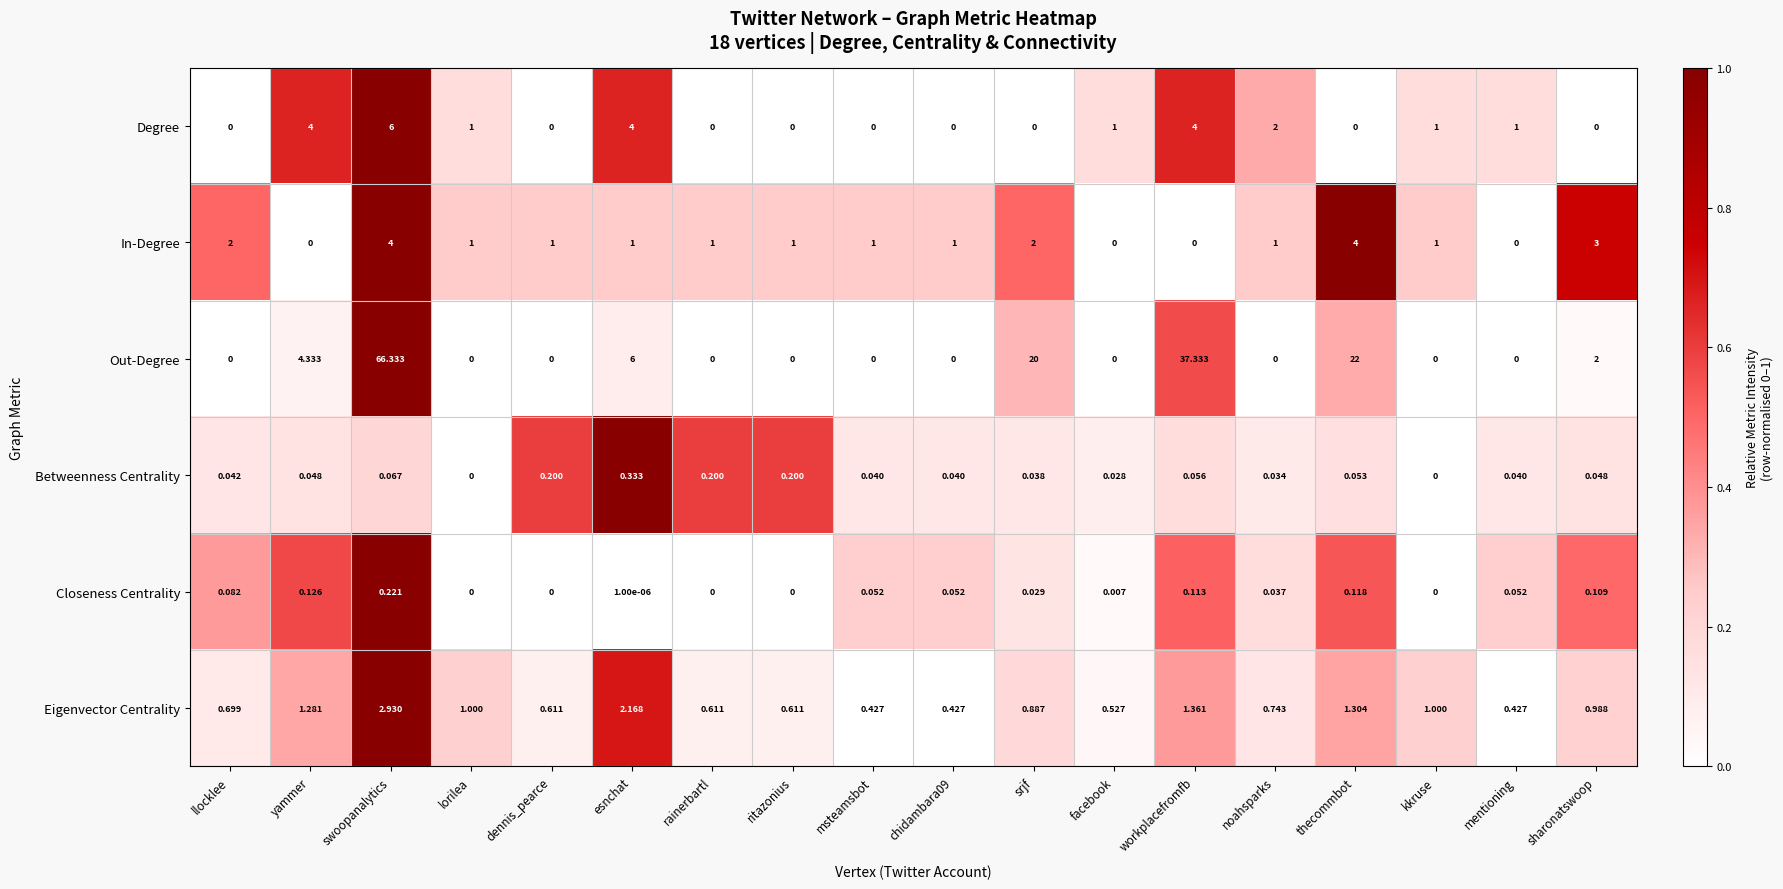

Rank the series by their maximum value, from highest to lowest.

Out-Degree, Degree, In-Degree, Eigenvector Centrality, Betweenness Centrality, Closeness Centrality